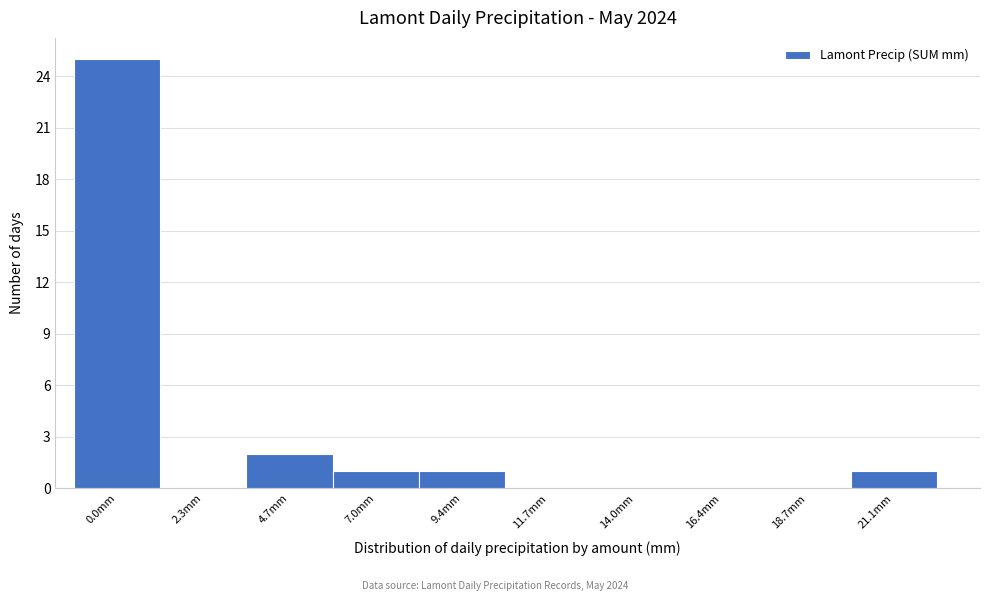

Reading left to right, what are all the values shown in this chart?

0.0mm=25	2.3mm=0	4.7mm=2	7.0mm=1	9.4mm=1	11.7mm=0	14.0mm=0	16.4mm=0	18.7mm=0	21.1mm=1